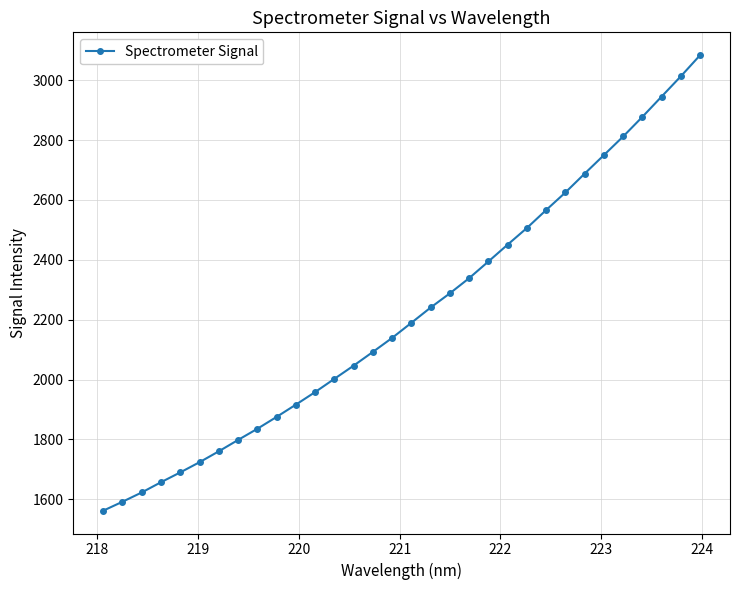

What is the difference between the second highest and minimum values?

1451.3